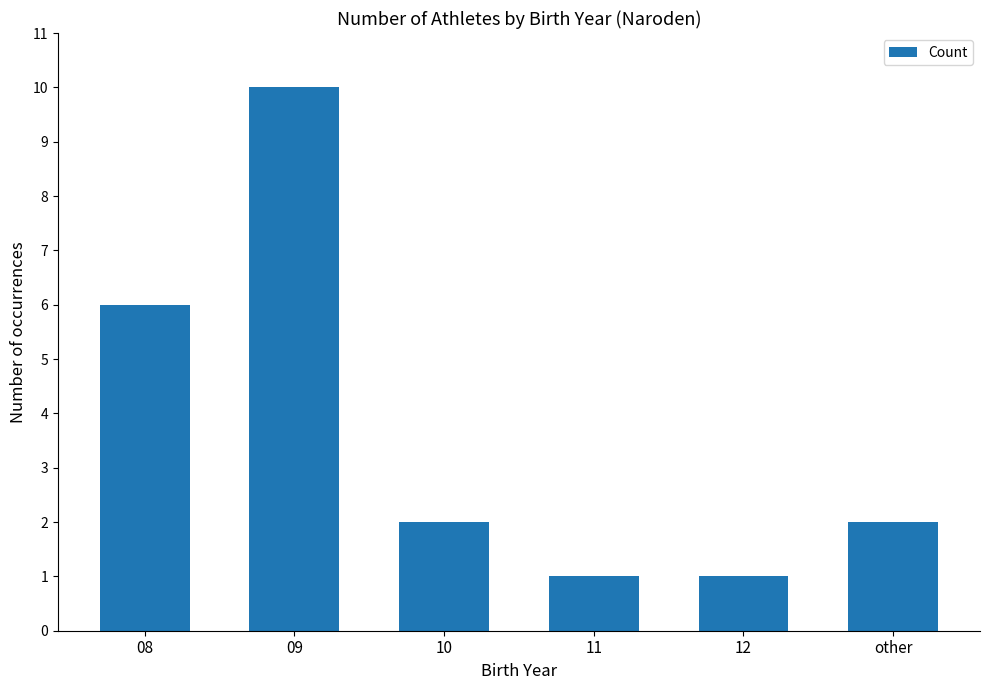

Does the chart contain stacked bars?

No